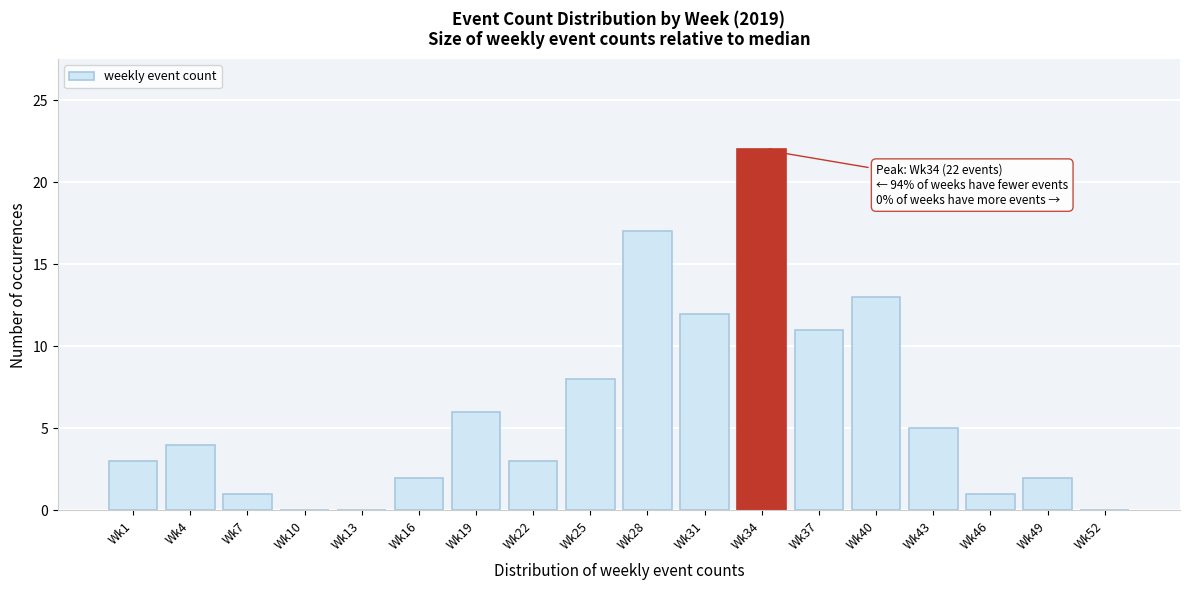

Reading left to right, list all the values displayed in this chart.

Wk1=3	Wk4=4	Wk7=1	Wk10=0	Wk13=0	Wk16=2	Wk19=6	Wk22=3	Wk25=8	Wk28=17	Wk31=12	Wk34=22	Wk37=11	Wk40=13	Wk43=5	Wk46=1	Wk49=2	Wk52=0